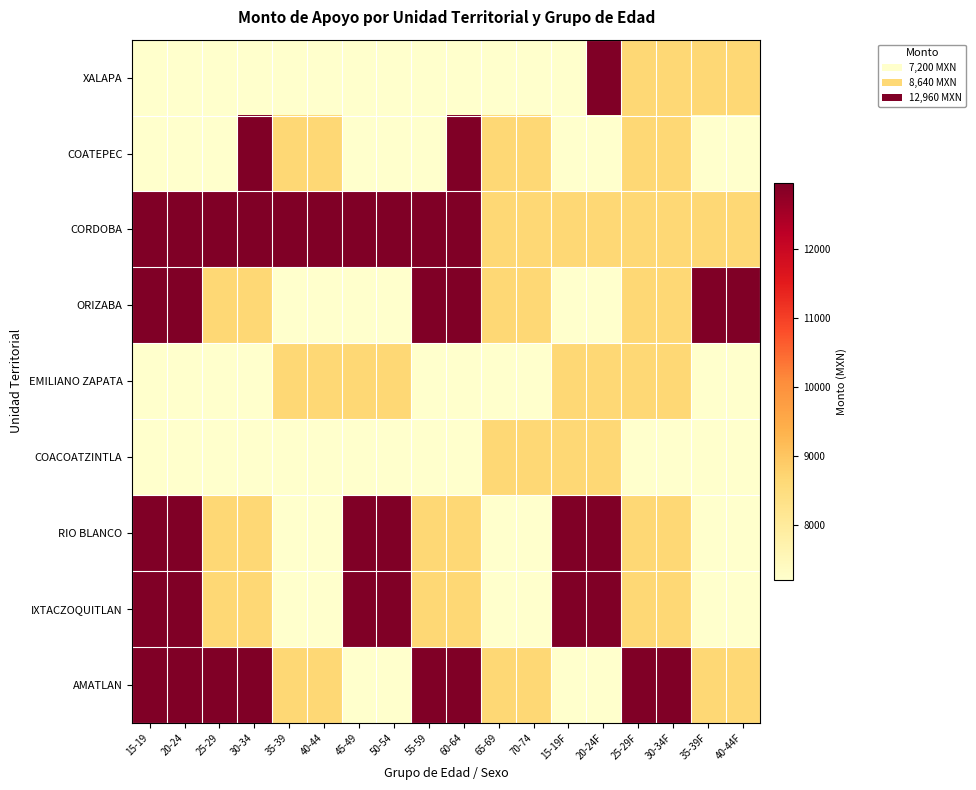

Reading right to left, extract all data points from this chart.

XALAPA: 40-44F=8640	35-39F=8640	30-34F=8640	25-29F=8640	20-24F=12960	15-19F=7200	70-74=7200	65-69=7200	60-64=7200	55-59=7200	50-54=7200	45-49=7200	40-44=7200	35-39=7200	30-34=7200	25-29=7200	20-24=7200	15-19=7200
COATEPEC: 40-44F=7200	35-39F=7200	30-34F=8640	25-29F=8640	20-24F=7200	15-19F=7200	70-74=8640	65-69=8640	60-64=12960	55-59=7200	50-54=7200	45-49=7200	40-44=8640	35-39=8640	30-34=12960	25-29=7200	20-24=7200	15-19=7200
CORDOBA: 40-44F=8640	35-39F=8640	30-34F=8640	25-29F=8640	20-24F=8640	15-19F=8640	70-74=8640	65-69=8640	60-64=12960	55-59=12960	50-54=12960	45-49=12960	40-44=12960	35-39=12960	30-34=12960	25-29=12960	20-24=12960	15-19=12960
ORIZABA: 40-44F=12960	35-39F=12960	30-34F=8640	25-29F=8640	20-24F=7200	15-19F=7200	70-74=8640	65-69=8640	60-64=12960	55-59=12960	50-54=7200	45-49=7200	40-44=7200	35-39=7200	30-34=8640	25-29=8640	20-24=12960	15-19=12960
EMILIANO ZAPATA: 40-44F=7200	35-39F=7200	30-34F=8640	25-29F=8640	20-24F=8640	15-19F=8640	70-74=7200	65-69=7200	60-64=7200	55-59=7200	50-54=8640	45-49=8640	40-44=8640	35-39=8640	30-34=7200	25-29=7200	20-24=7200	15-19=7200
COACOATZINTLA: 40-44F=7200	35-39F=7200	30-34F=7200	25-29F=7200	20-24F=8640	15-19F=8640	70-74=8640	65-69=8640	60-64=7200	55-59=7200	50-54=7200	45-49=7200	40-44=7200	35-39=7200	30-34=7200	25-29=7200	20-24=7200	15-19=7200
RIO BLANCO: 40-44F=7200	35-39F=7200	30-34F=8640	25-29F=8640	20-24F=12960	15-19F=12960	70-74=7200	65-69=7200	60-64=8640	55-59=8640	50-54=12960	45-49=12960	40-44=7200	35-39=7200	30-34=8640	25-29=8640	20-24=12960	15-19=12960
IXTACZOQUITLAN: 40-44F=7200	35-39F=7200	30-34F=8640	25-29F=8640	20-24F=12960	15-19F=12960	70-74=7200	65-69=7200	60-64=8640	55-59=8640	50-54=12960	45-49=12960	40-44=7200	35-39=7200	30-34=8640	25-29=8640	20-24=12960	15-19=12960
AMATLAN: 40-44F=8640	35-39F=8640	30-34F=12960	25-29F=12960	20-24F=7200	15-19F=7200	70-74=8640	65-69=8640	60-64=12960	55-59=12960	50-54=7200	45-49=7200	40-44=8640	35-39=8640	30-34=12960	25-29=12960	20-24=12960	15-19=12960